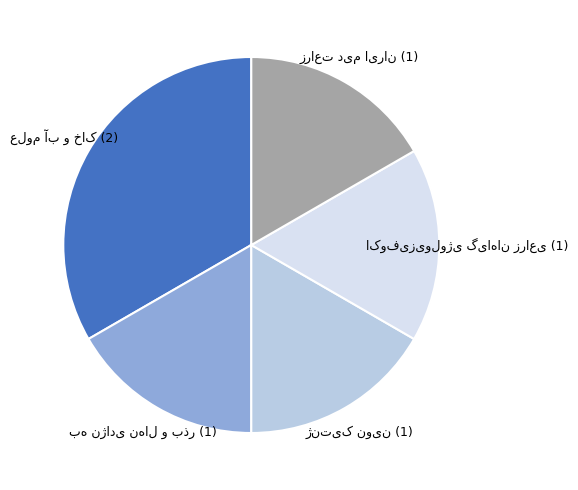

Does any single category account for the majority?

No